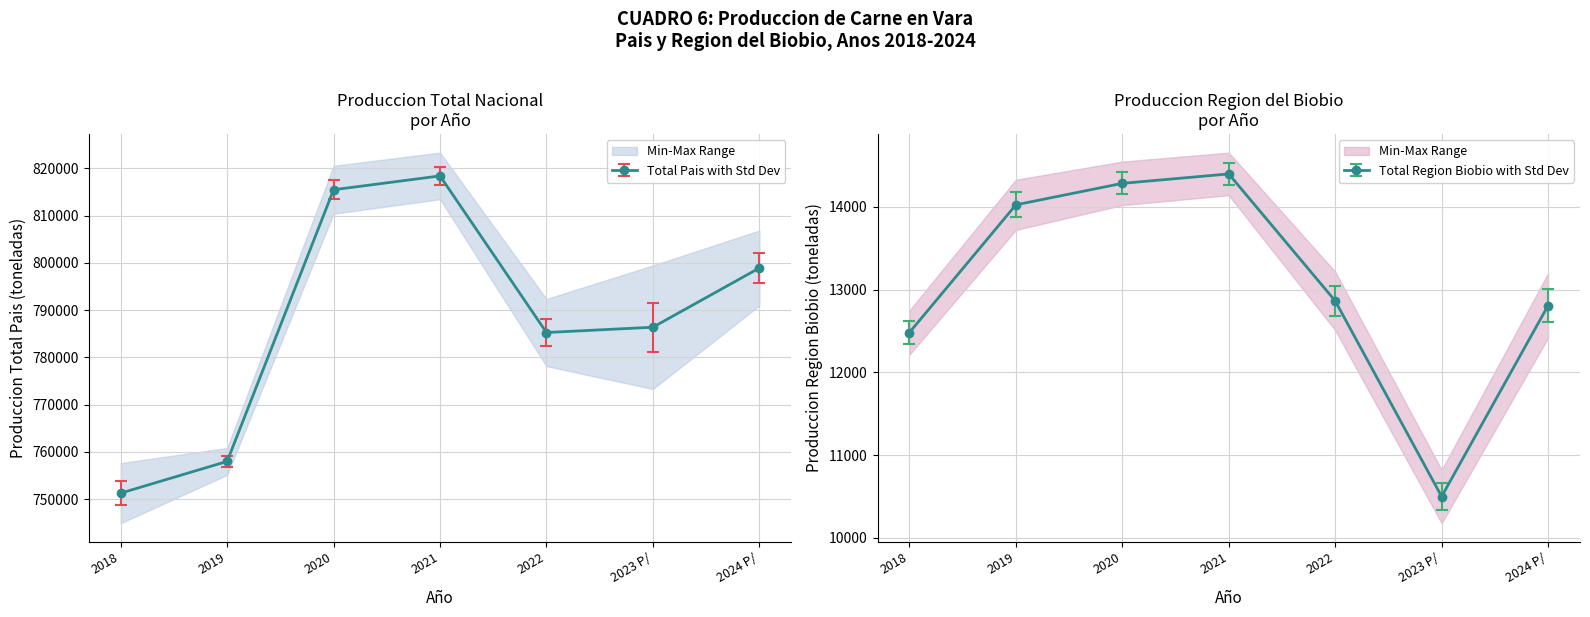

At which category does Bovinos reach its first local peak?

2021